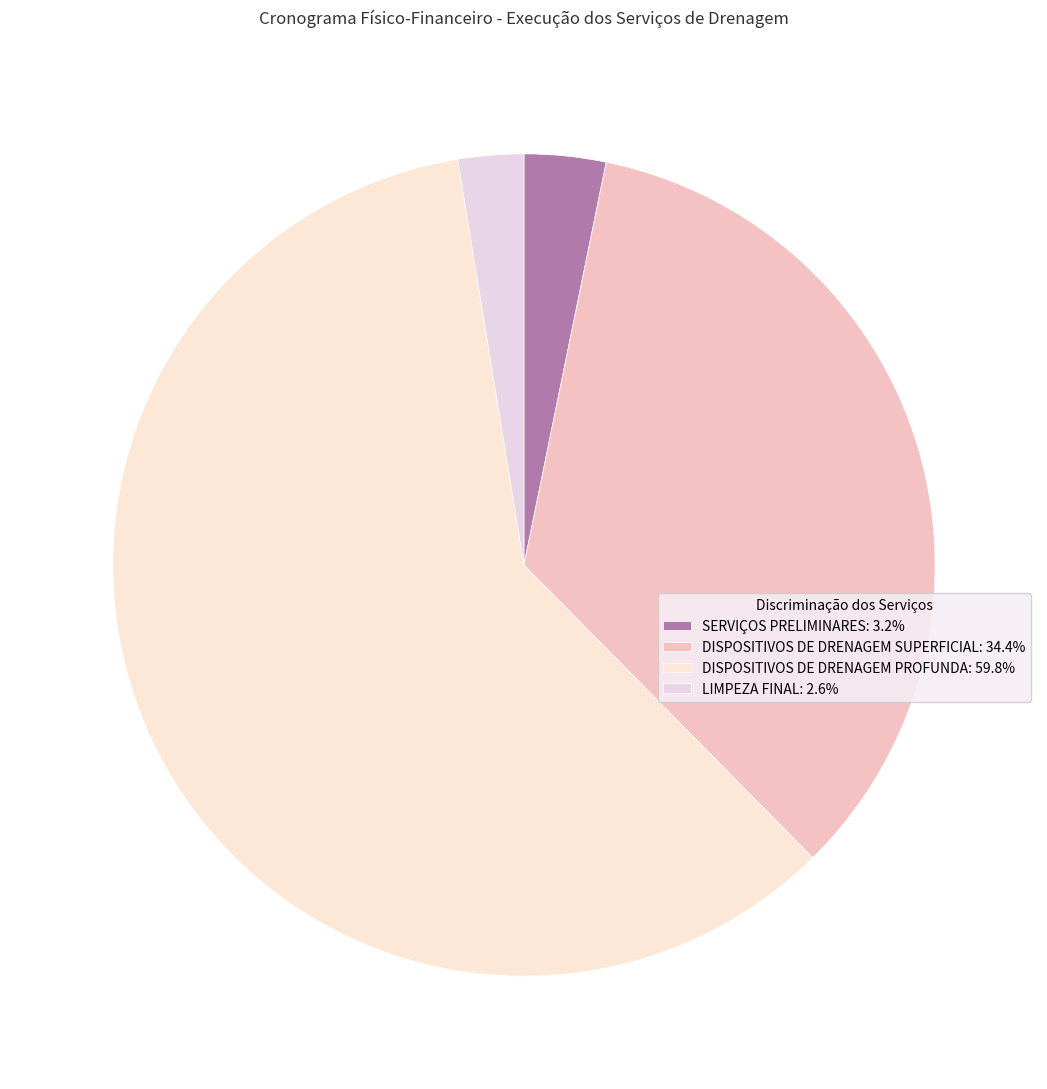

To the nearest percent, what is the difference between the largest and smallest slice percentages?

57%